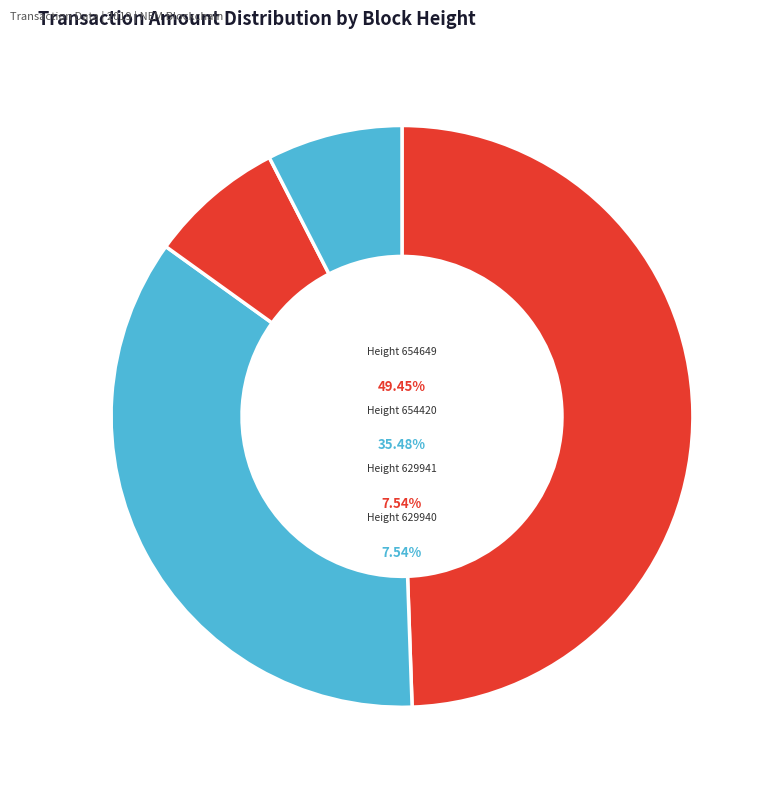

How many segments does this pie chart have?

4